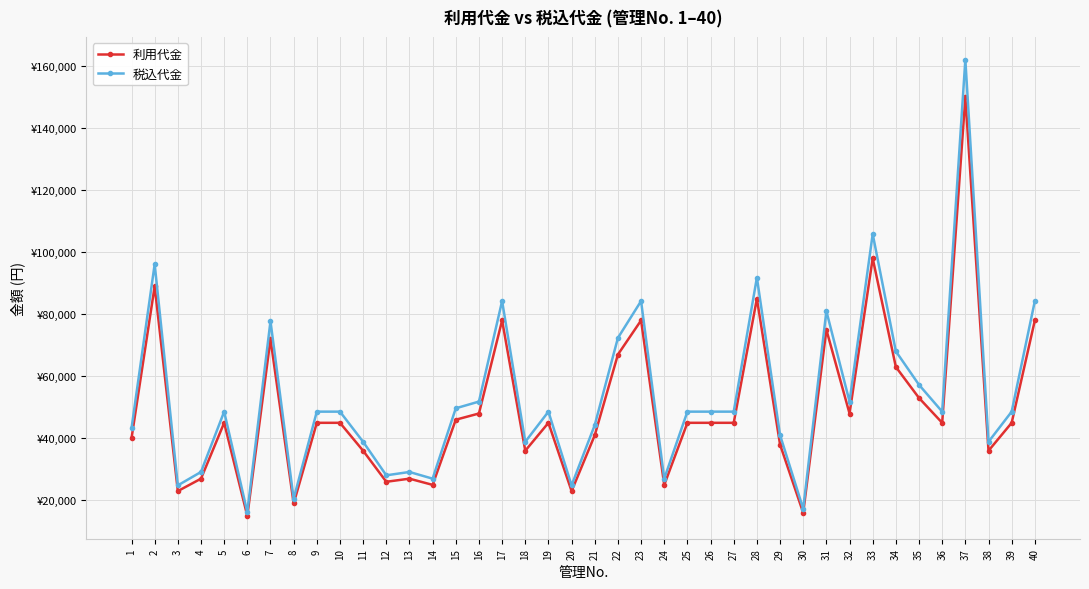

What are all the series names shown in the legend?

利用代金, 税込代金